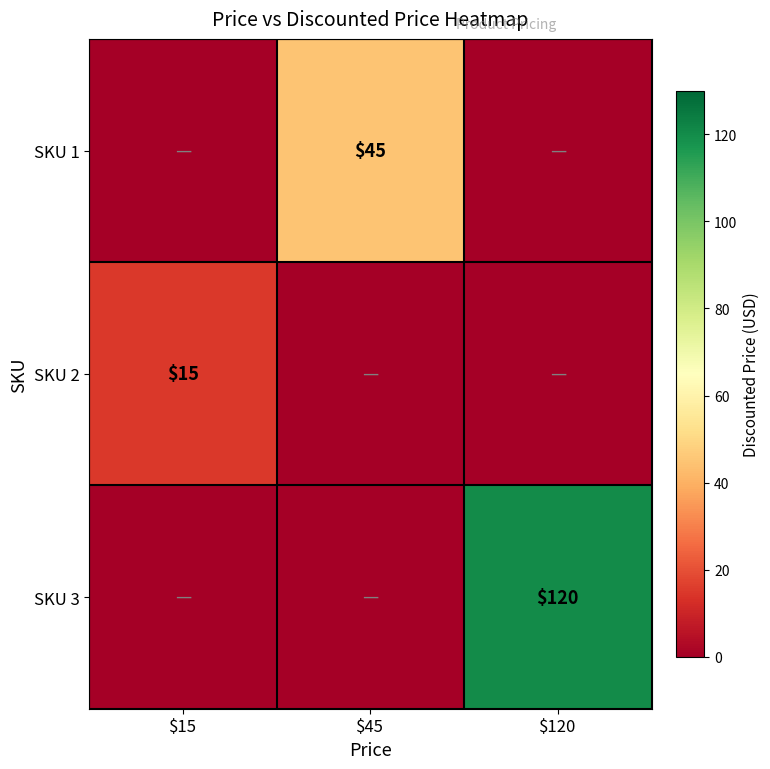

True or false: SKU 2 has a value of 25 at $15.

False